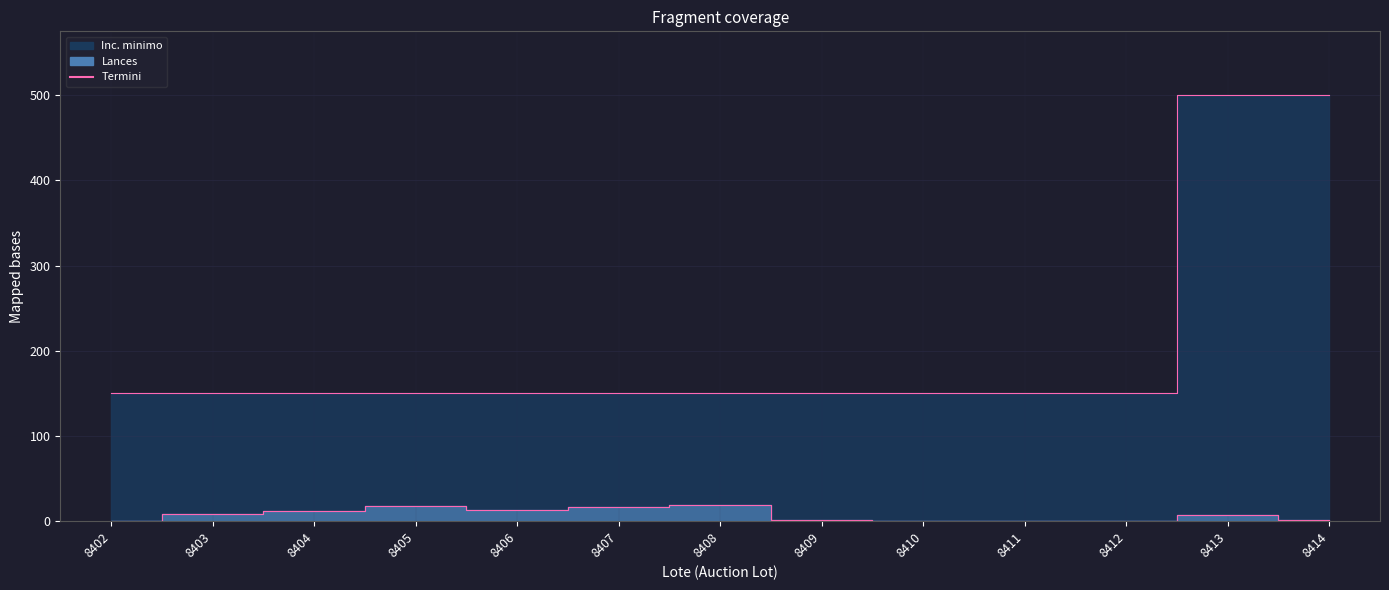

Which series has the widest spread of values?

Inc. minimo